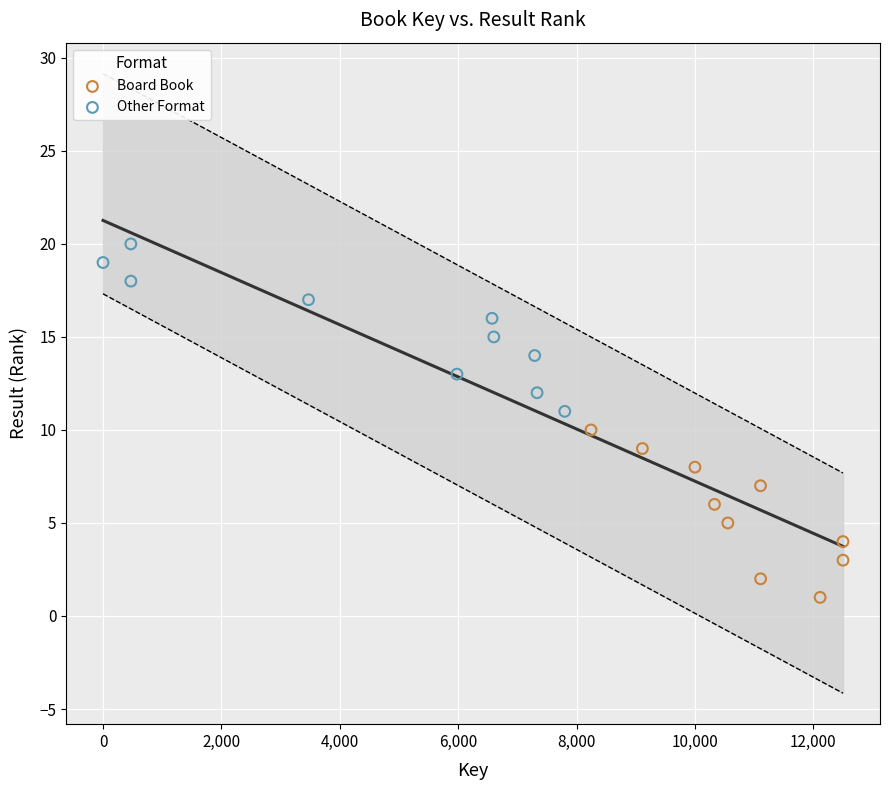

Which series contains the lowest Y value?

Board Book